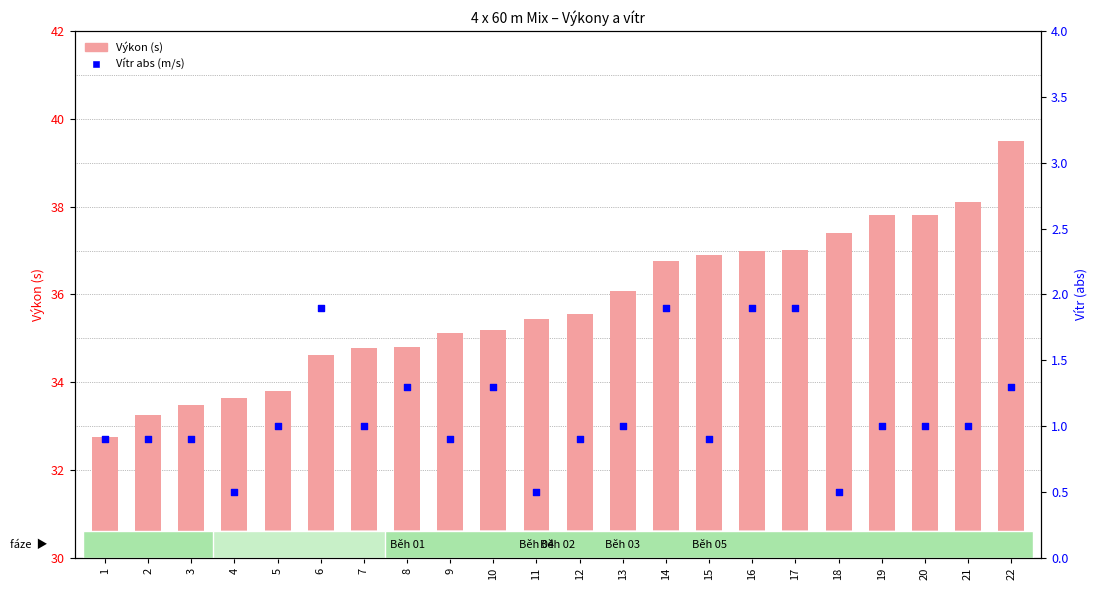

Which series has the largest Y range (max minus min)?

Výkon (s)